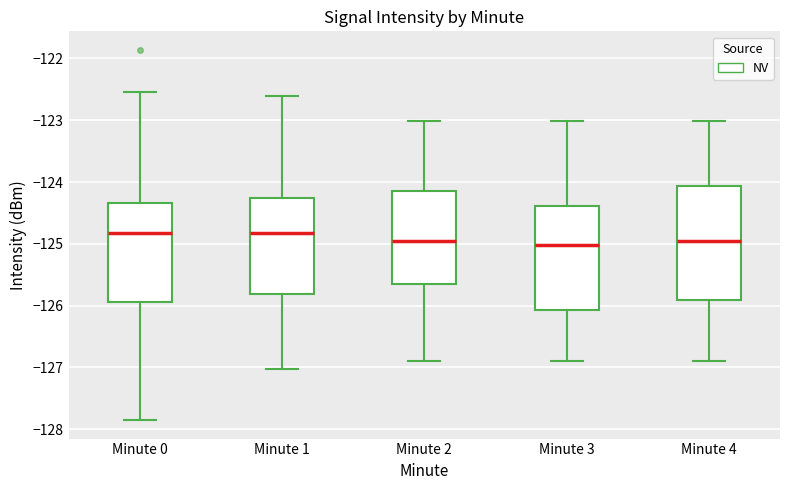

Which box is the tallest, from its lower edge to its upper edge?

Minute 4